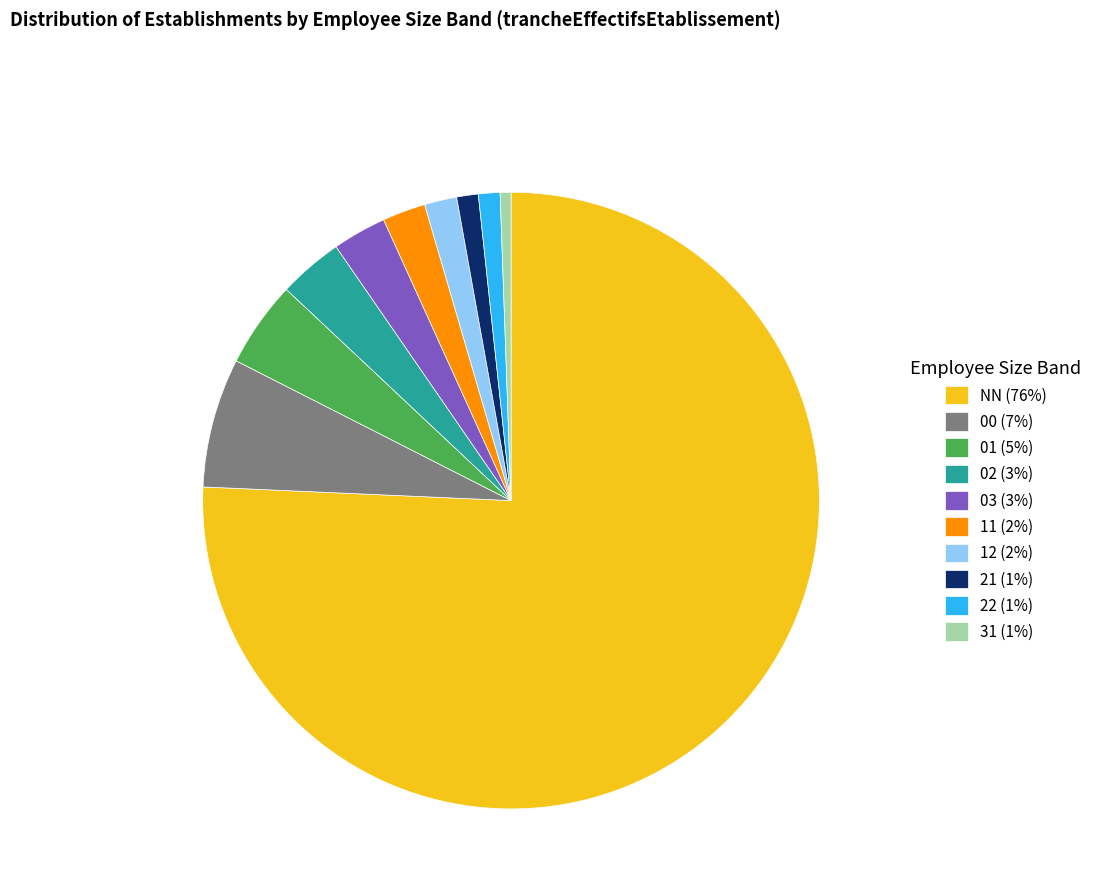

Which slice is the smallest?

31